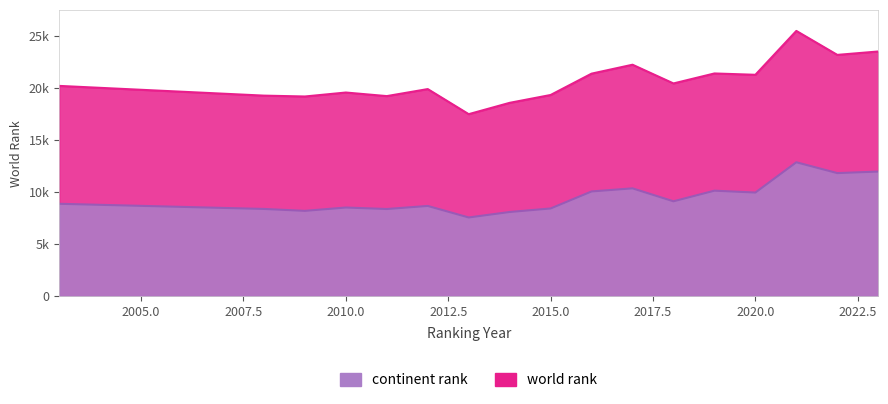

At which category is the sum across all series the highest?

2021